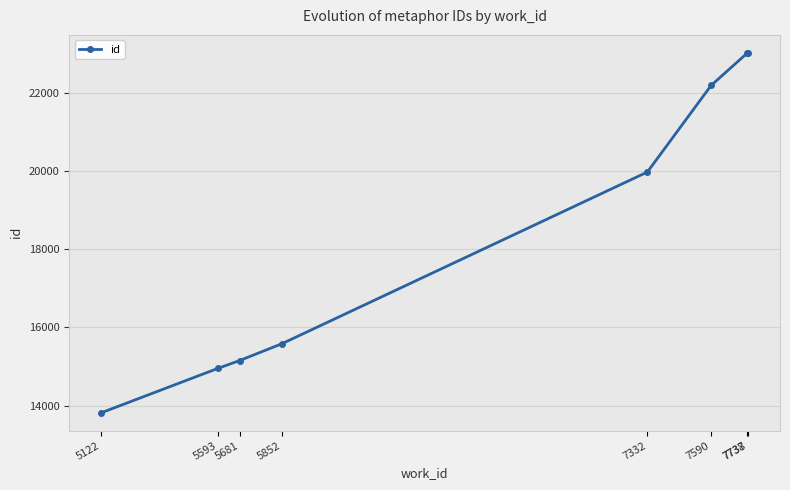

Which has a higher value, 5681 or 7332?

7332